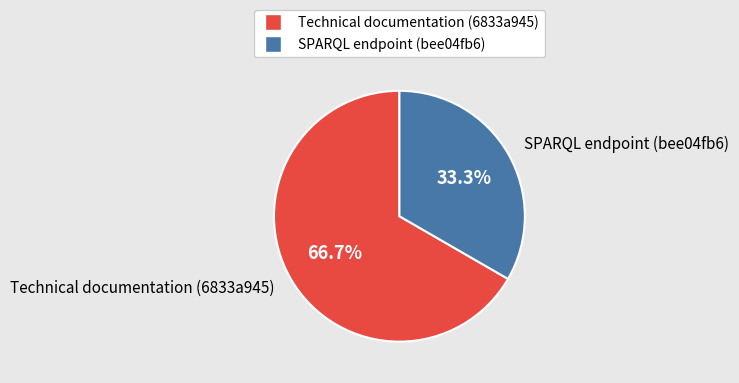

Is it true that Technical documentation (6833a945) is 76% of the pie?

False